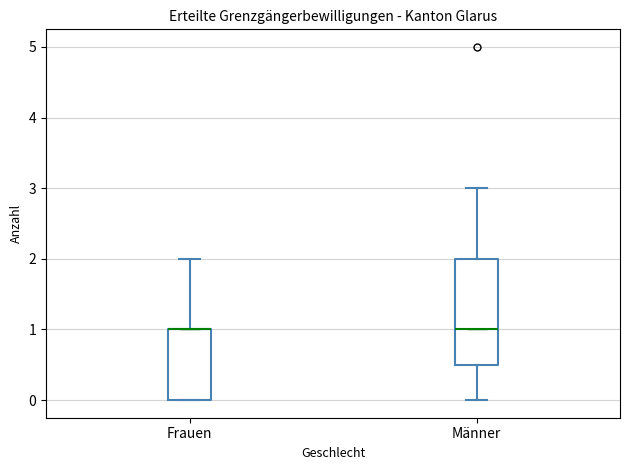

Reading left to right, transcribe this box plot: for each box, give where its median line is, the range the box spans, and where its two whiskers end, as read against the y-axis. The values are not printed on the chart, so give them approximately, as read against the axis.

Frauen: median 1.0 (drawn on the box's upper edge), box 0.0 to 1.0, whiskers 0.0 to 2.0
Männer: median 1.0, box 0.5 to 2.0, whiskers 0.0 to 3.0